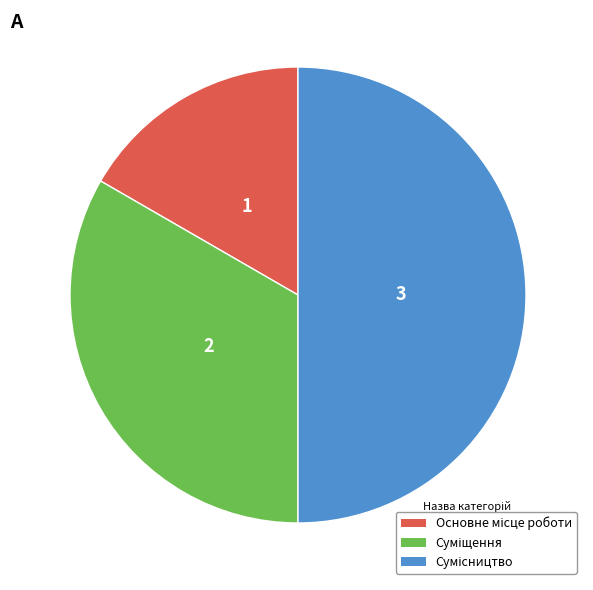

To the nearest percent, what percentage of the pie is Основне місце роботи?

17%